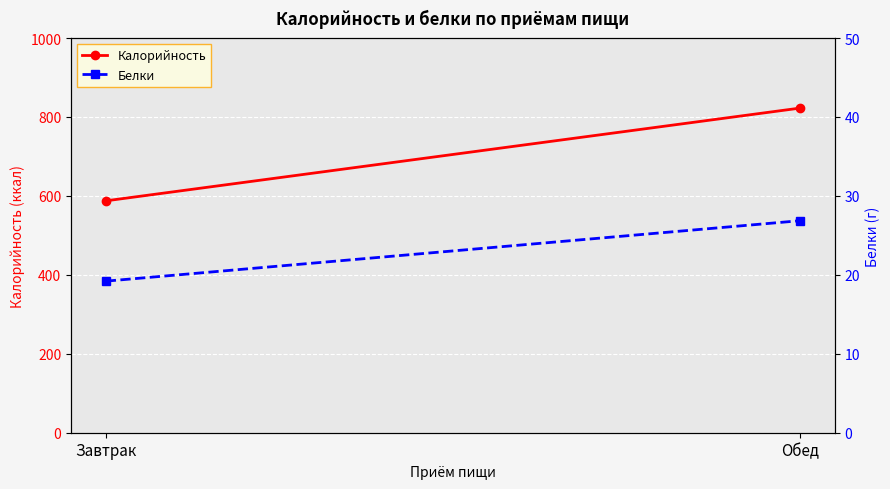

At which label does Белки first exceed 26?

Обед